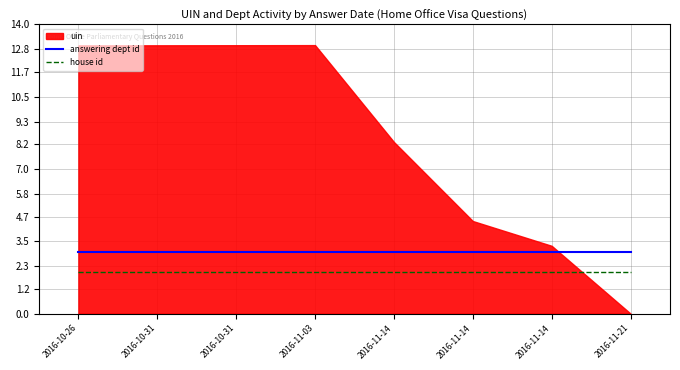

The answering dept id series shows 3 at 2016-11-14. True or false?

True